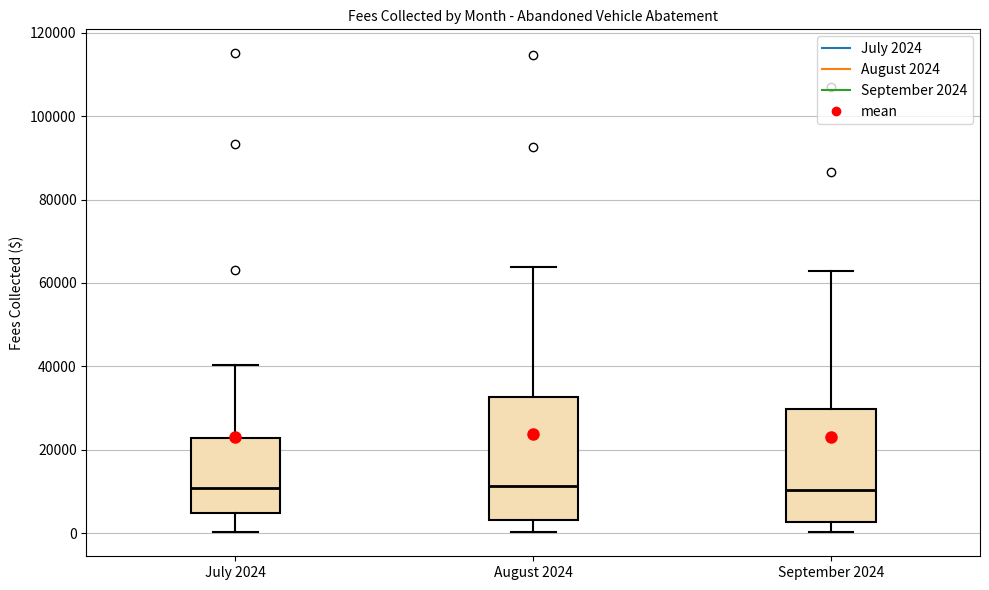

Reading left to right, read every box against the y-axis: the position of its median line, the range the box covers, and the ends of its whiskers. The values are not printed on the chart, so give them approximately, as read against the axis.

July 2024: median 10000, box 4000 to 22000, whiskers 0 to 40000
August 2024: median 12000, box 4000 to 32000, whiskers 0 to 64000
September 2024: median 10000, box 2000 to 30000, whiskers 0 to 62000